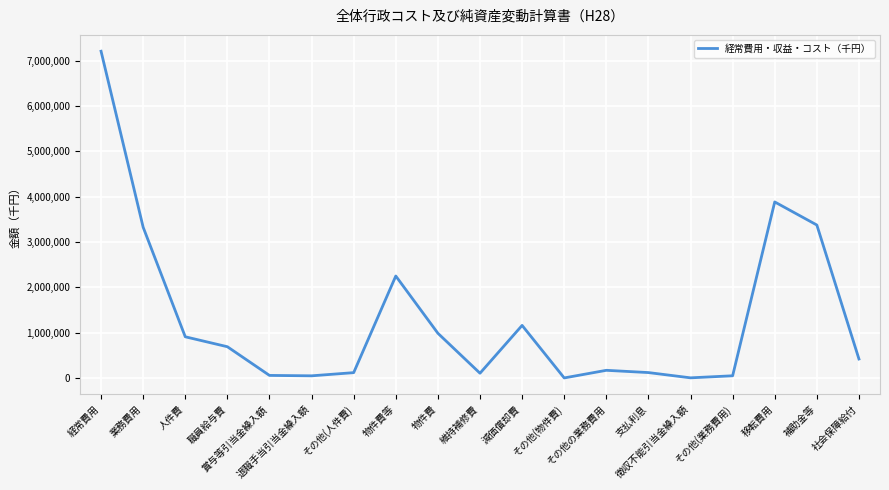

How many lines are shown in the chart?

1